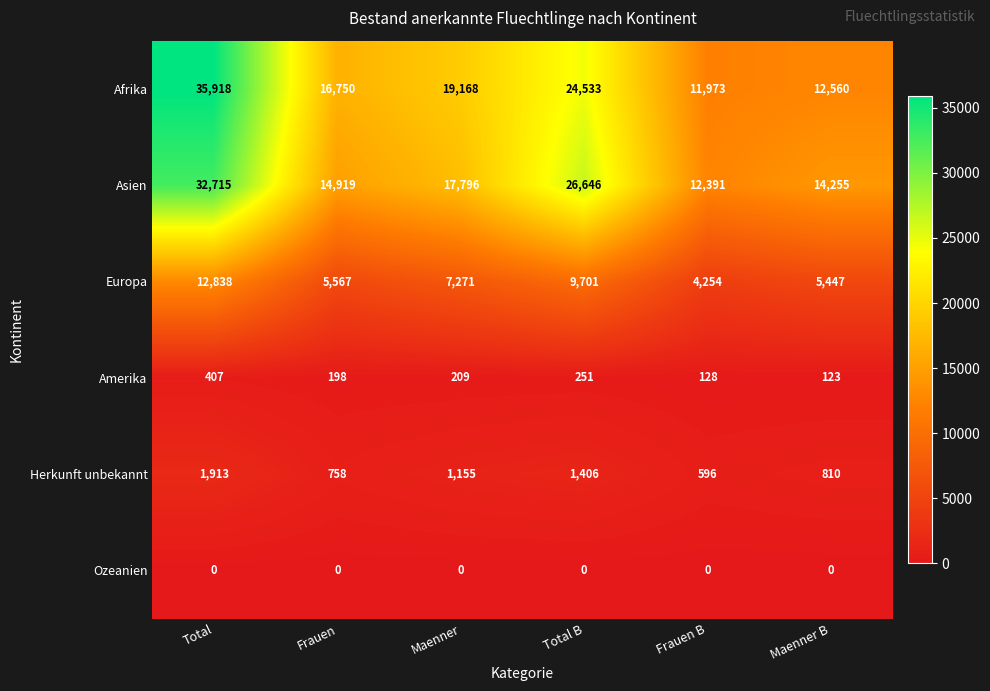

Which series has the widest spread of values?

Afrika